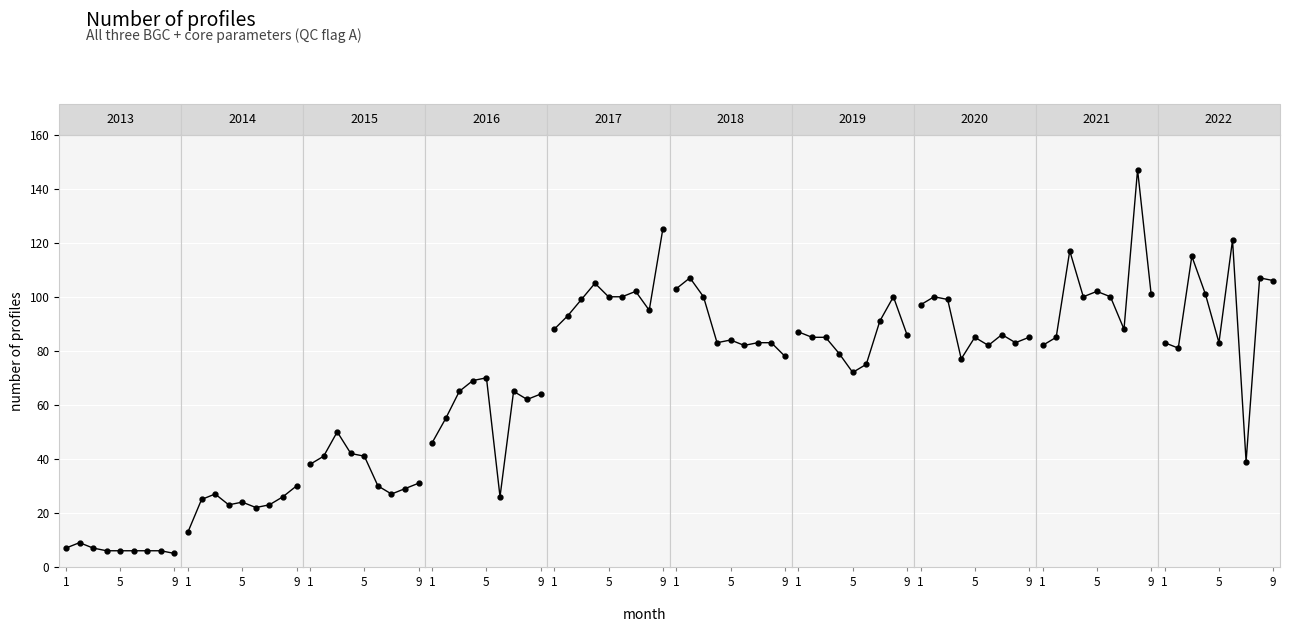

The chart shows a value of 40 at 3. True or false?

False